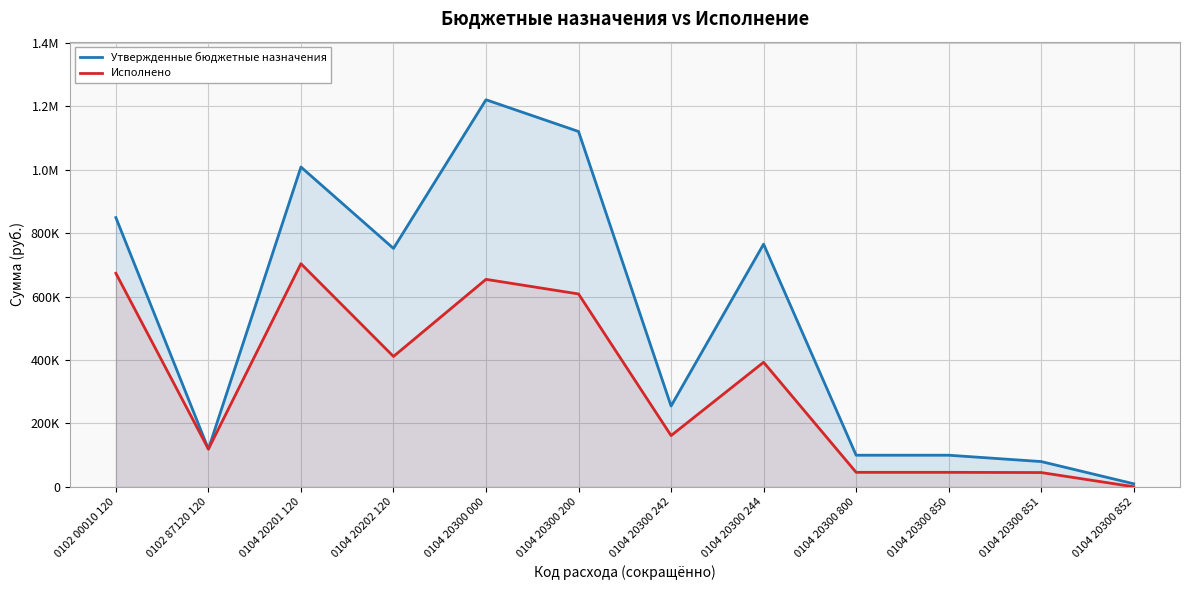

Reading left to right, extract all data points from this chart.

Утвержденные бюджетные назначения: 848736.0	119396.9	1008079.0	751593.0	1220000.0	1120000.0	255000.0	765000.0	100000.0	100000.0	80000.0	10000.0
Исполнено: 673332.5	119396.9	703427.9	411170.8	654150.3	608098.3	161882.5	392890.8	46052.0	46052.0	45390.0	662.0